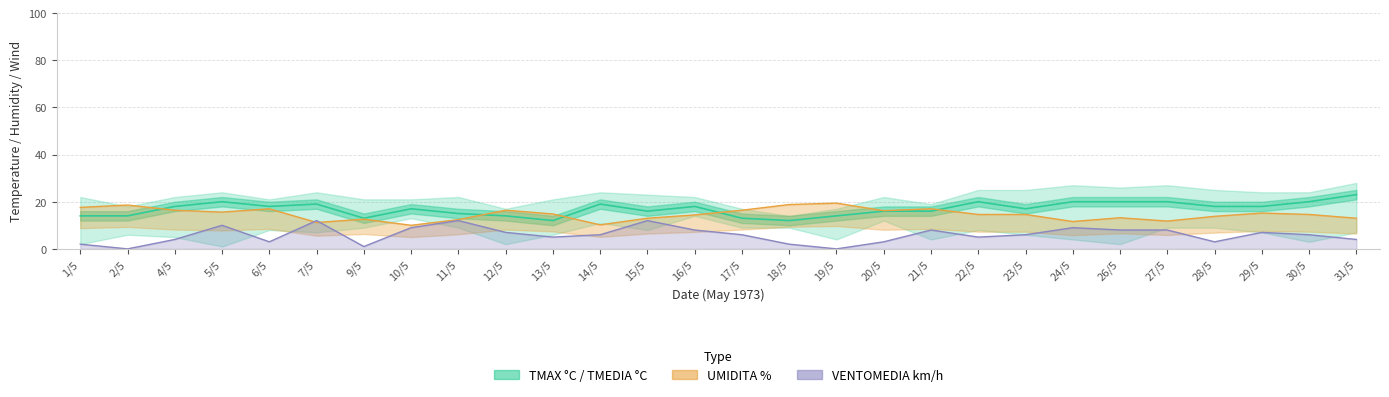

What is the label of the 7th point from the right?

24/5